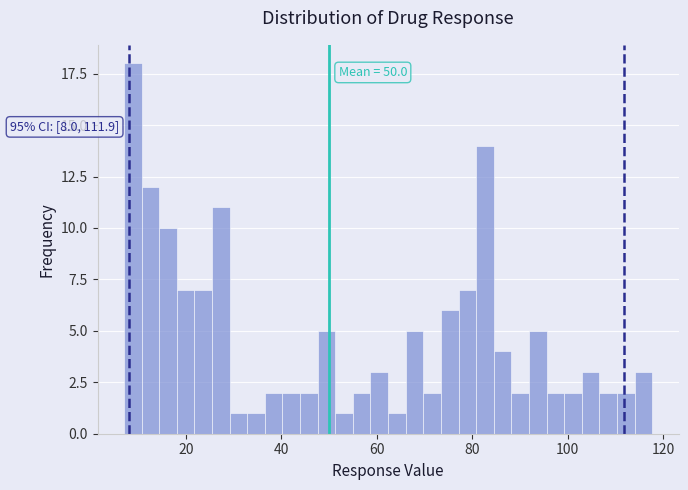

Read against the x-axis, roughly where is the centre of the tallest bar?

8